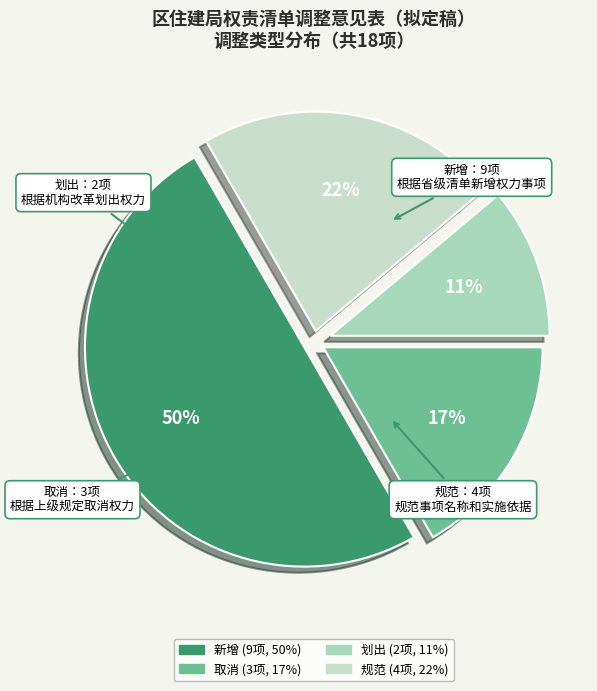

To the nearest percent, what percentage of the pie is 取消?

17%